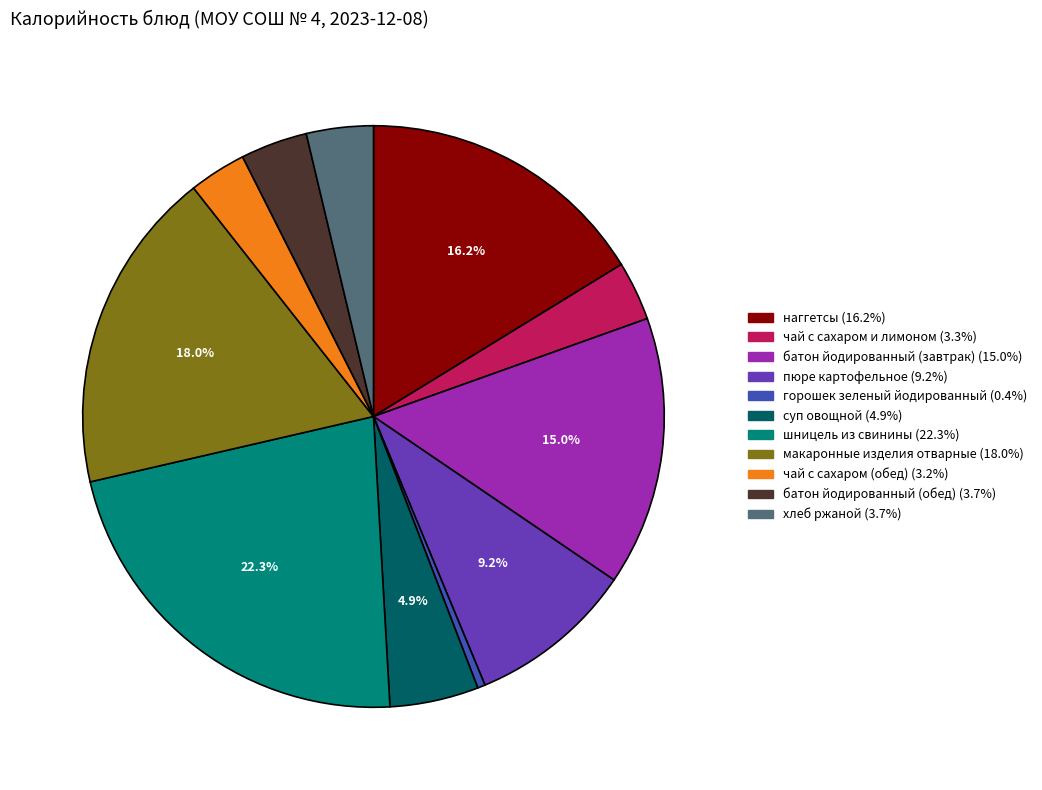

Do макаронные изделия отварные and чай с сахаром и лимоном together represent more than half of the pie?

No